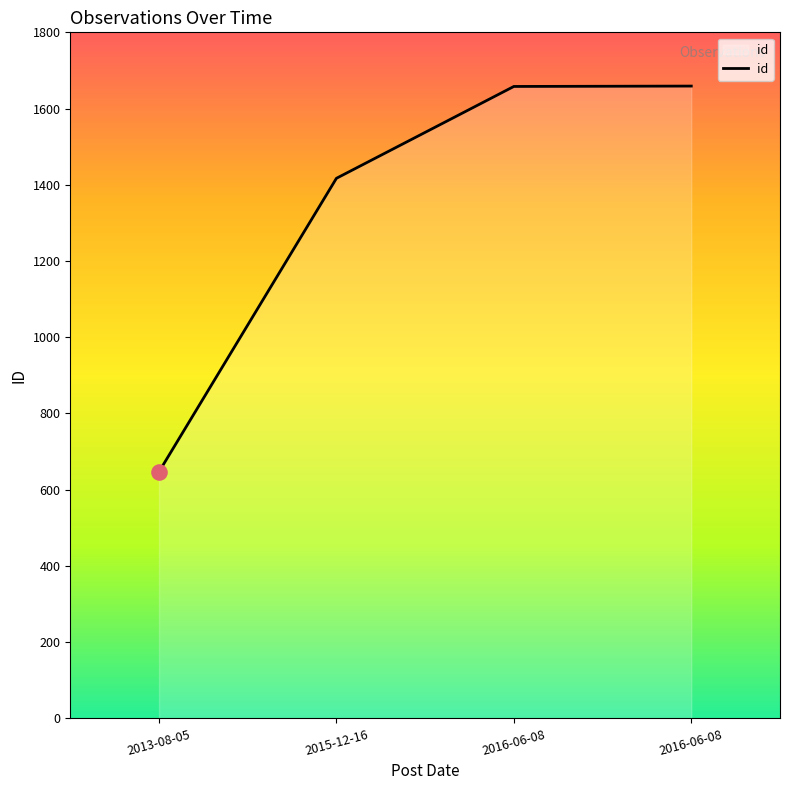

How many values are below 1658?

2